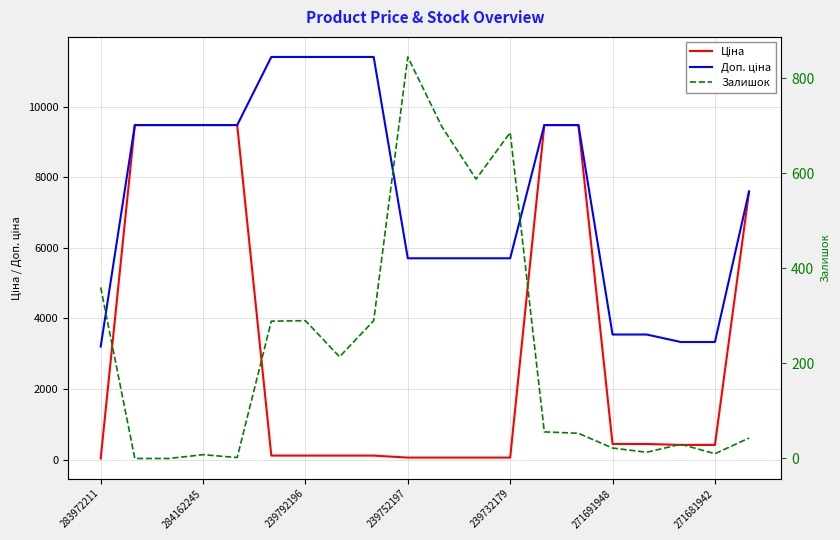

List the labels in order of Залишок value, largest first.

9, 10, 12, 11, 283972211, 271681942, 8, 271691948, 7, 13, 14, 19, 17, 15, 16, 18, 239752197, 239732179, 284162245, 239792196